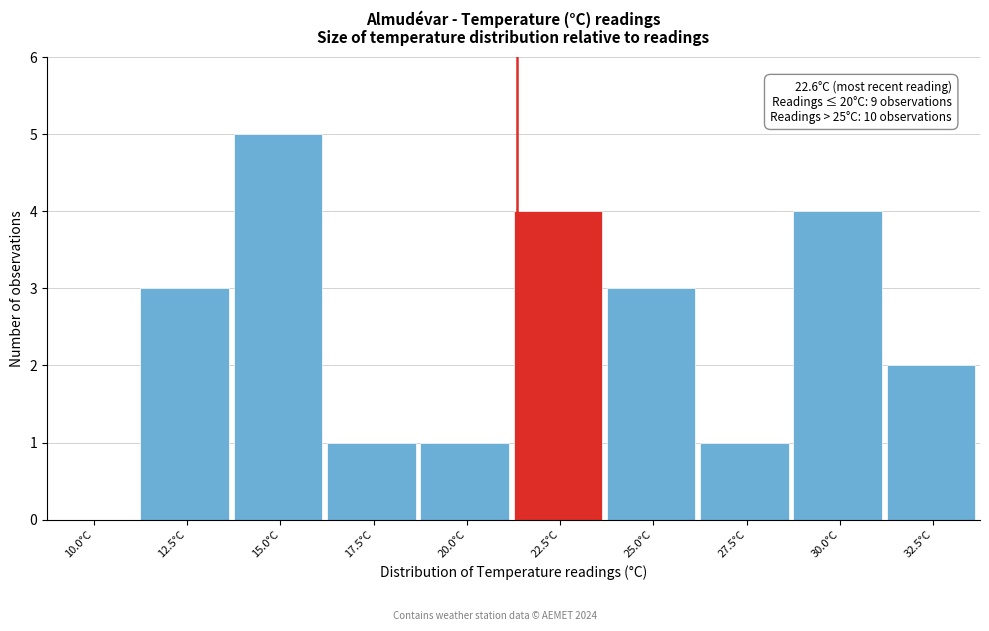

Reading left to right, list all the values displayed in this chart.

10.0°C=0	12.5°C=3	15.0°C=5	17.5°C=1	20.0°C=1	22.5°C=4	25.0°C=3	27.5°C=1	30.0°C=4	32.5°C=2